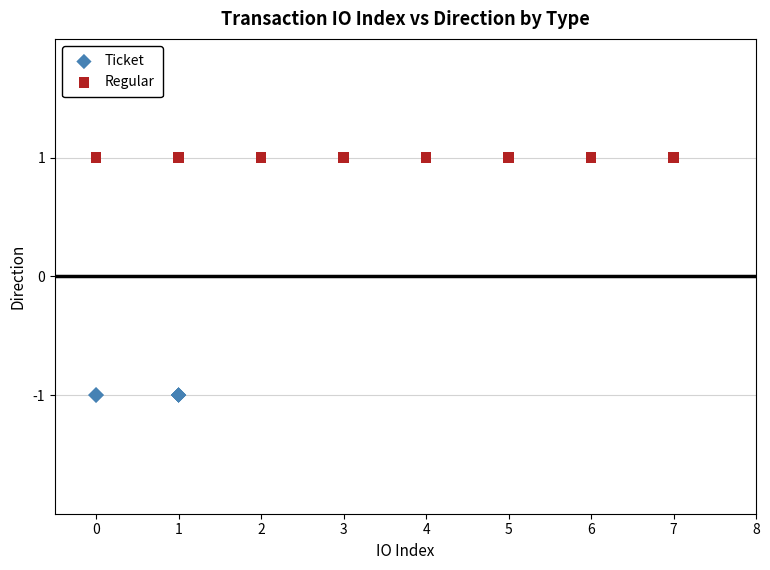

Which series contains the lowest Y value?

Ticket